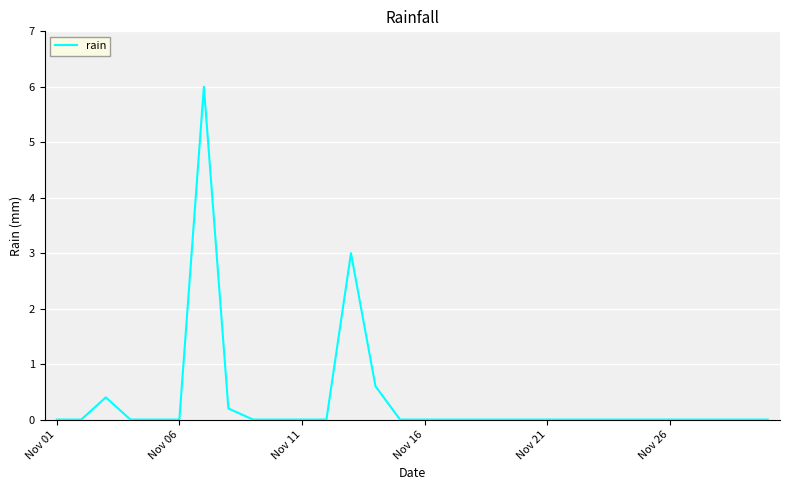

What is the difference between the maximum and minimum values?

6.0